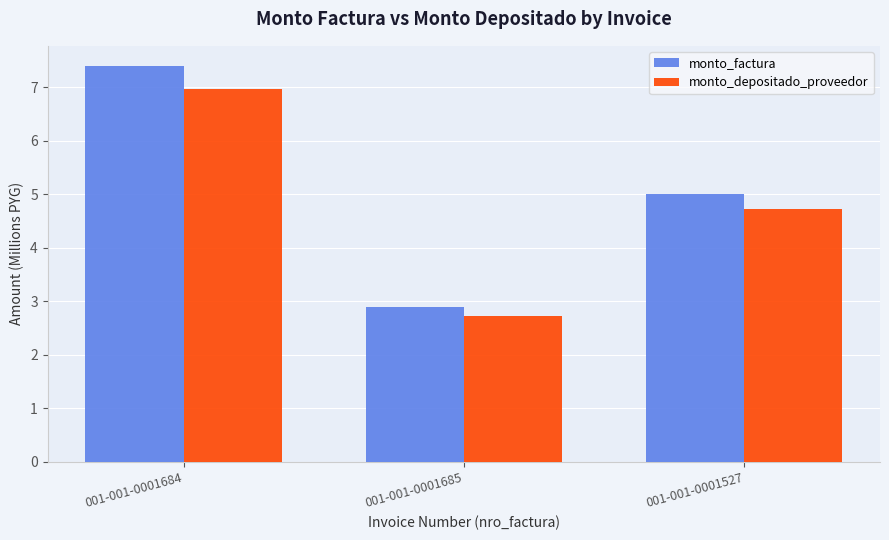

How many bars are there in each group?

2